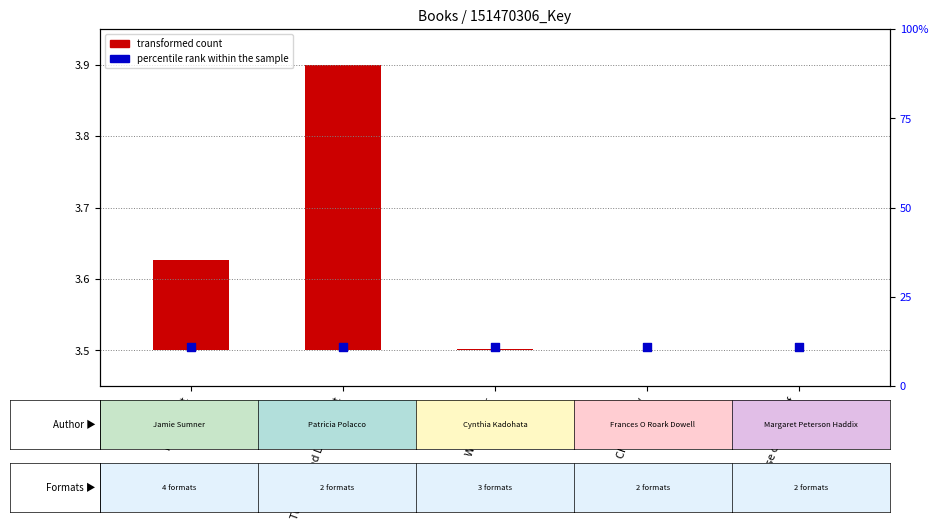

At how many categories does at least one series exceed 2?

5